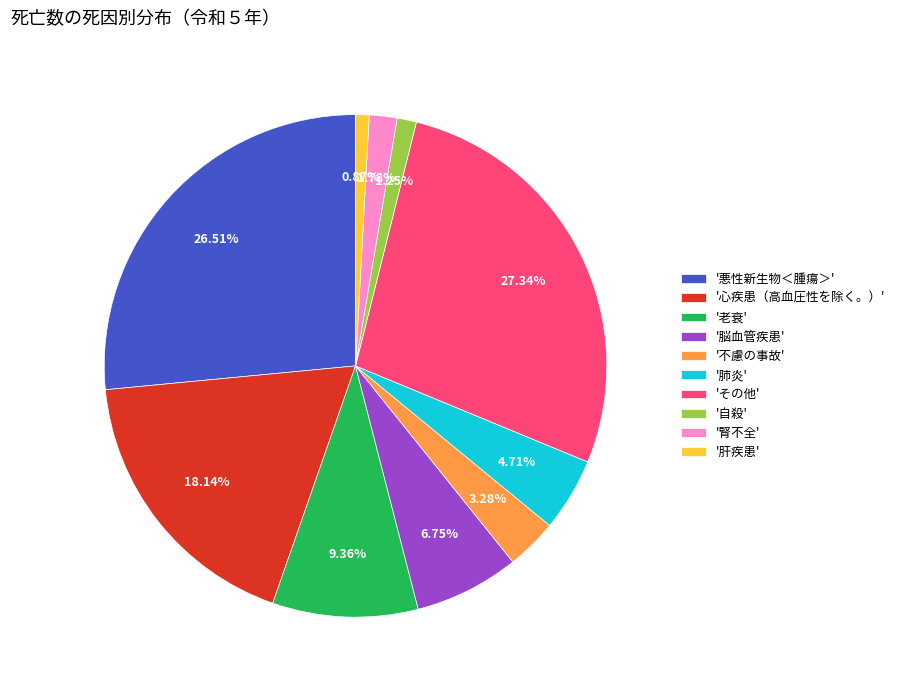

Which category has the biggest portion of the pie?

'その他'